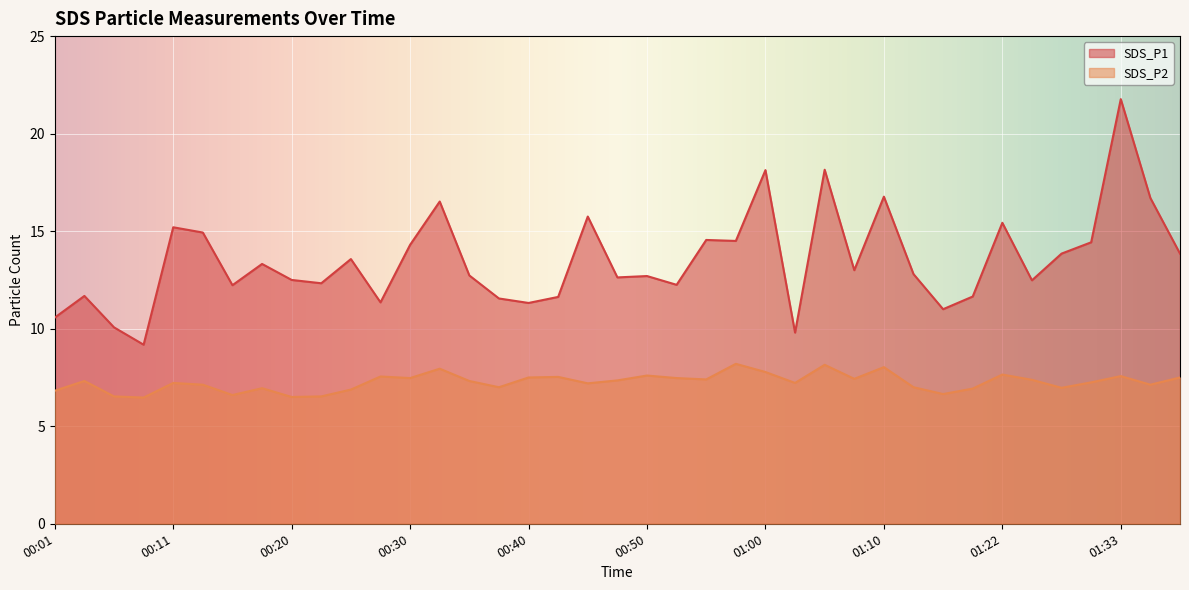

What is the lowest value of the SDS_P2 series?

6.5